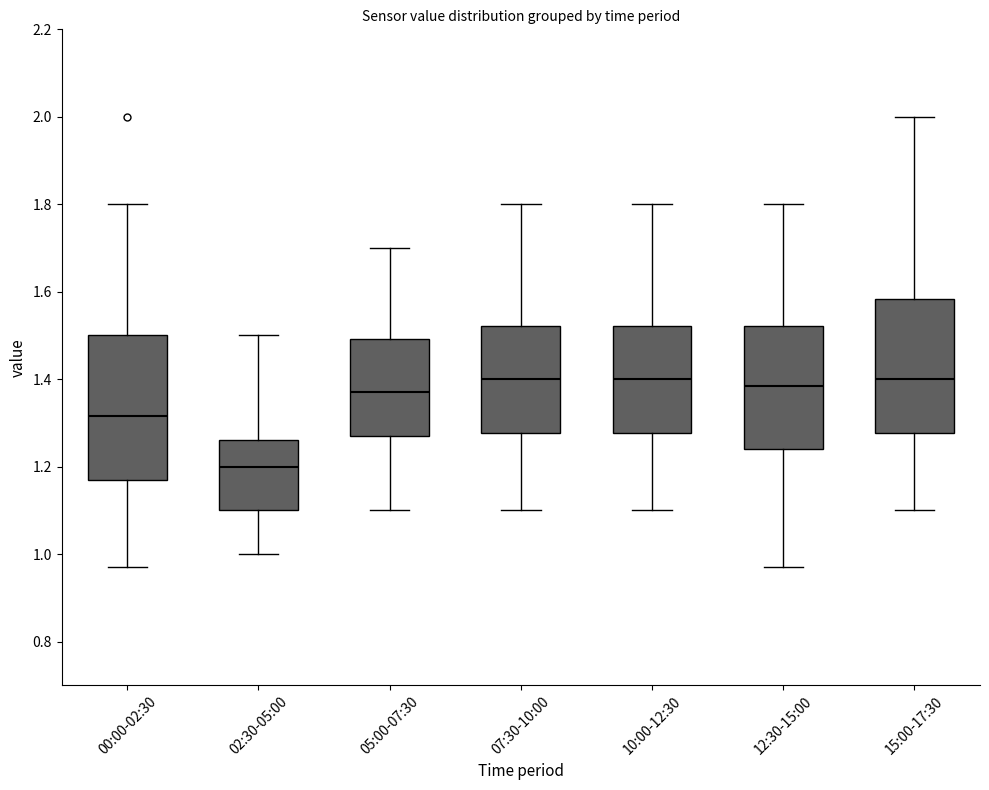

Reading left to right, transcribe this box plot: for each box, give where its median line is, the range the box spans, and where its two whiskers end, as read against the y-axis. The values are not printed on the chart, so give them approximately, as read against the axis.

00:00-02:30: median 1.32, box 1.18 to 1.50, whiskers 0.98 to 1.80
02:30-05:00: median 1.20, box 1.10 to 1.26, whiskers 1.00 to 1.50
05:00-07:30: median 1.38, box 1.28 to 1.50, whiskers 1.10 to 1.70
07:30-10:00: median 1.40, box 1.28 to 1.52, whiskers 1.10 to 1.80
10:00-12:30: median 1.40, box 1.28 to 1.52, whiskers 1.10 to 1.80
12:30-15:00: median 1.38, box 1.24 to 1.52, whiskers 0.98 to 1.80
15:00-17:30: median 1.40, box 1.28 to 1.58, whiskers 1.10 to 2.00